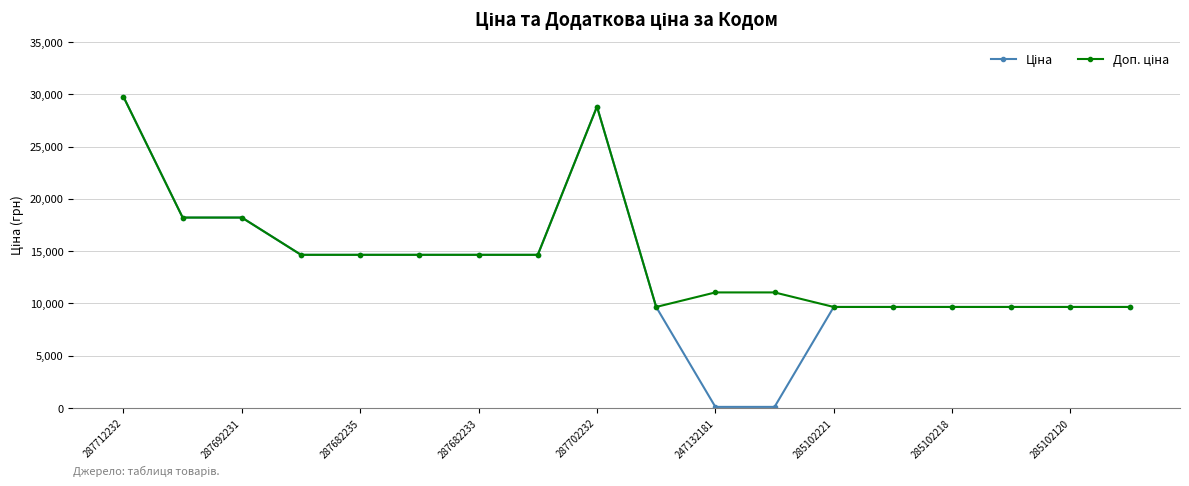

Does the chart have visible grid lines?

Yes